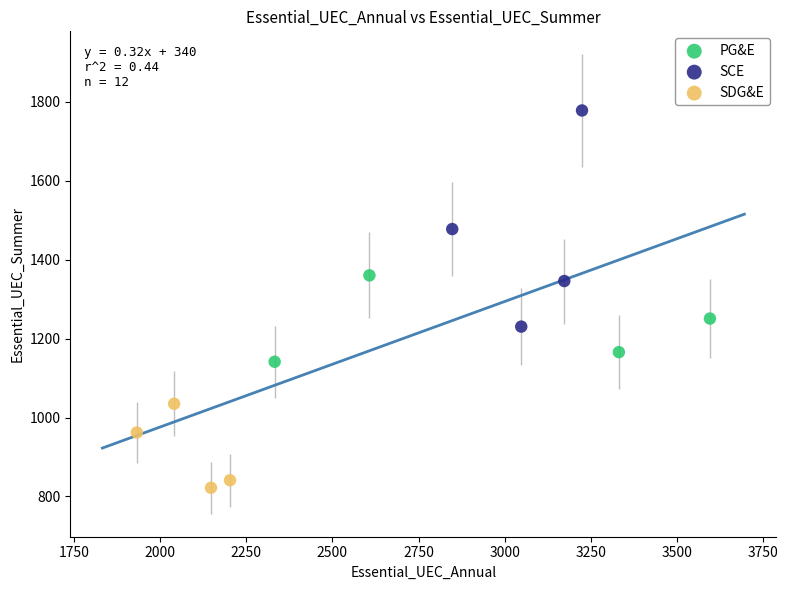

Which series contains the highest Y value?

SCE